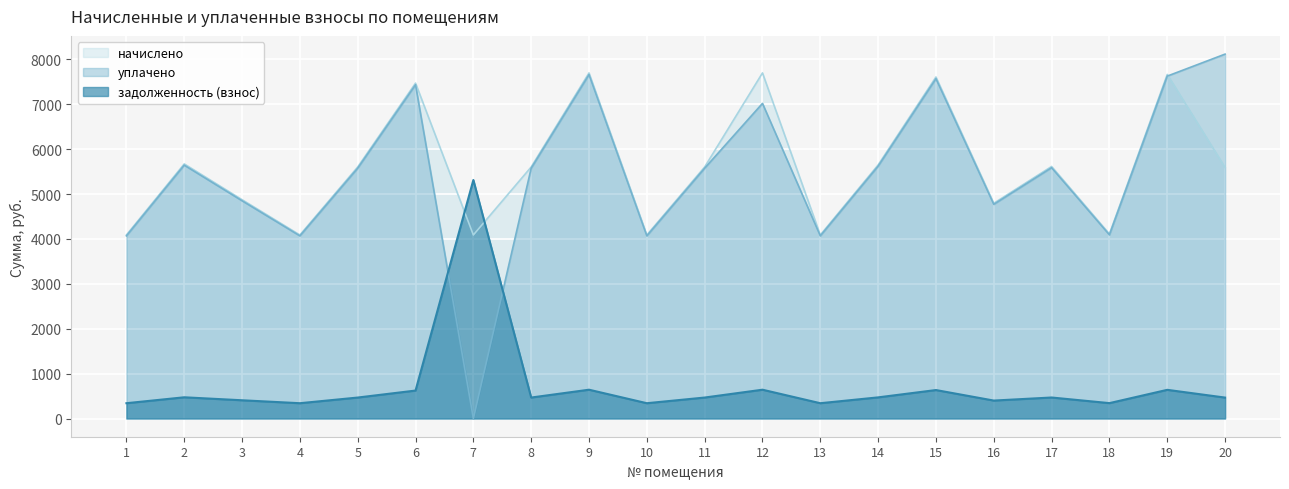

What is the difference between the уплачено values at 2 and 10?

1575.3